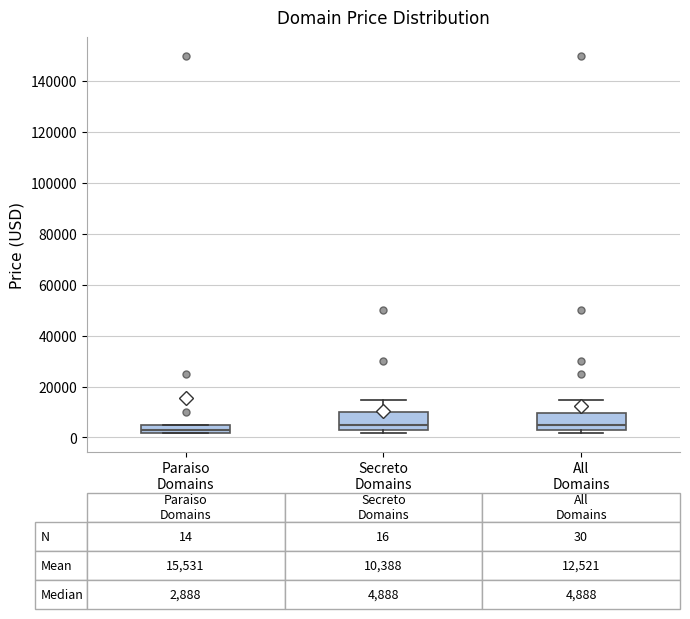

Which box's median line is the lowest?

Paraiso Domains